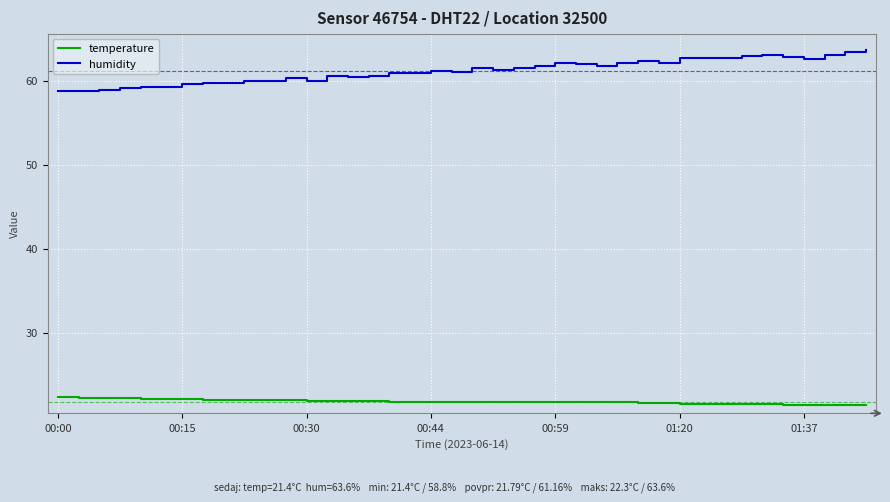

True or false: humidity has more than 1 points higher than both neighbors.

True